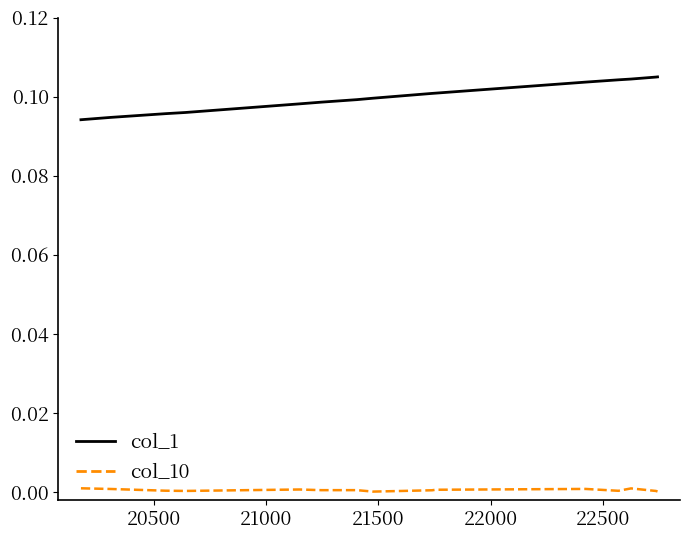

True or false: col_10 and col_1 intersect in this chart.

False